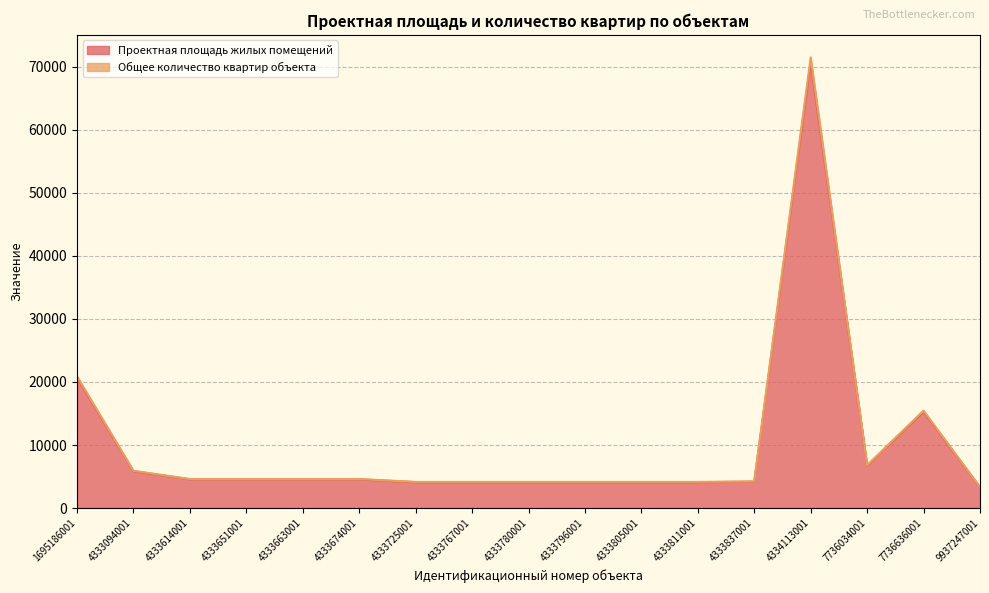

What is the average value of the Проектная площадь жилых помещений series?

9973